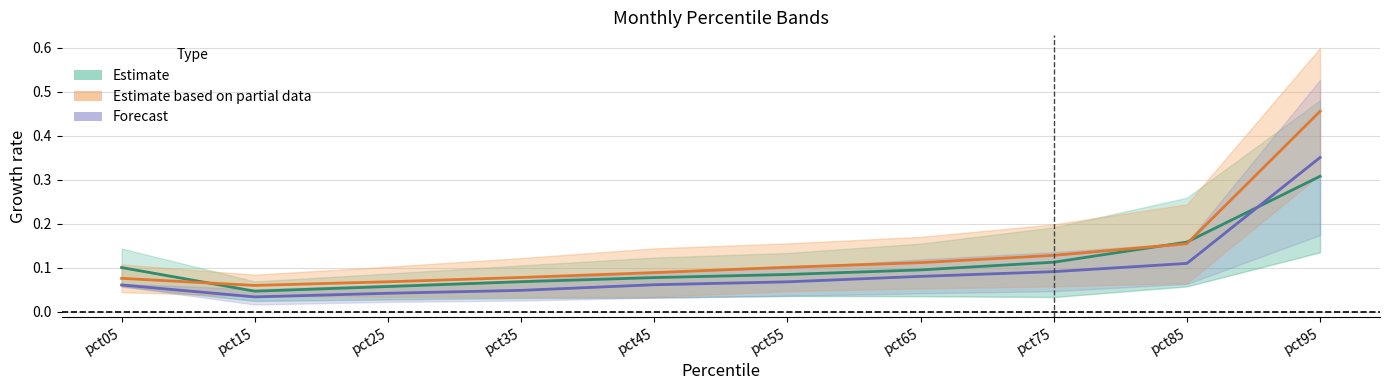

Which series has the largest total across all categories?

Estimate based on partial data